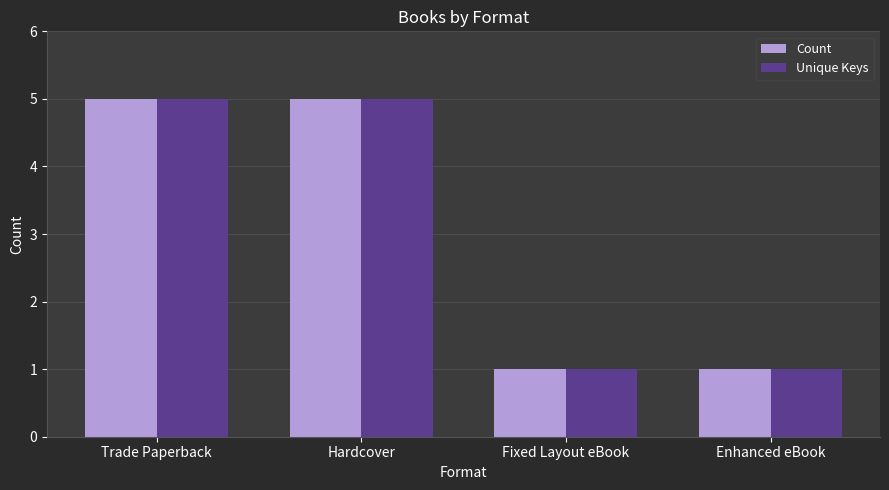

The value of Unique Keys at Trade Paperback is 5. True or false?

True